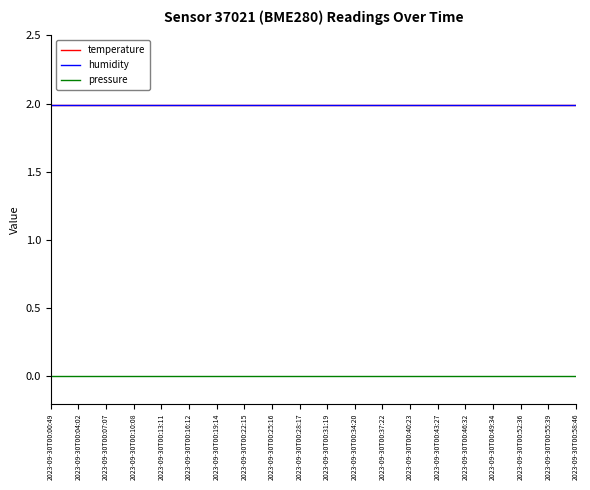

Is this an area chart (filled region under the line)?

No